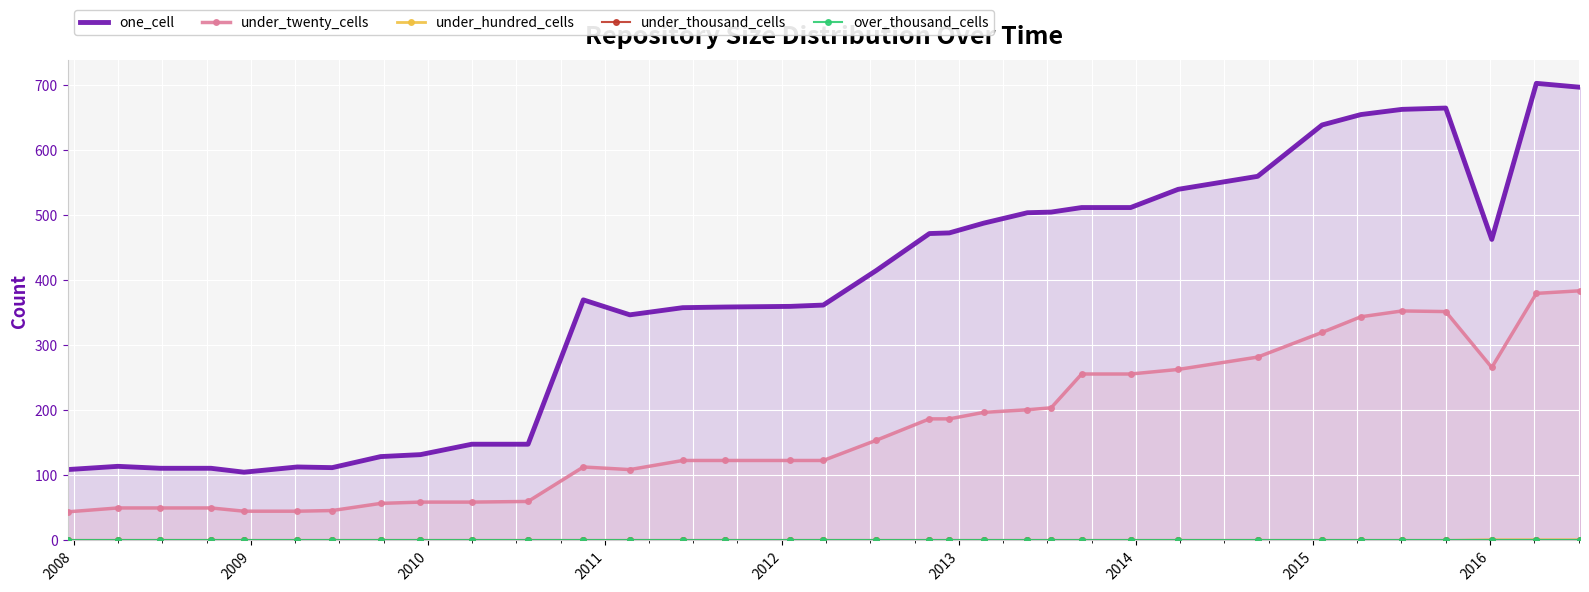

How many values in the under_twenty_cells series are below 154?

17